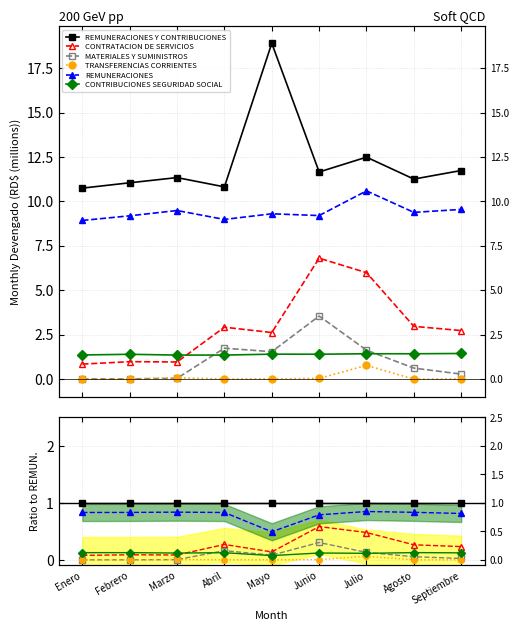

At which label is TRANSFERENCIAS CORRIENTES closest to 0?

Enero